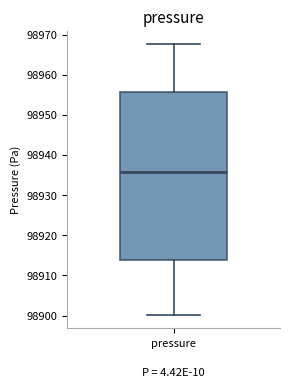

Read this box plot against the y-axis: the position of the median line, the range covered by the box, and the ends of both whiskers. The values are not printed on the chart, so give them approximately, as read against the axis.

median 98936, box 98914 to 98956, whiskers 98900 to 98968